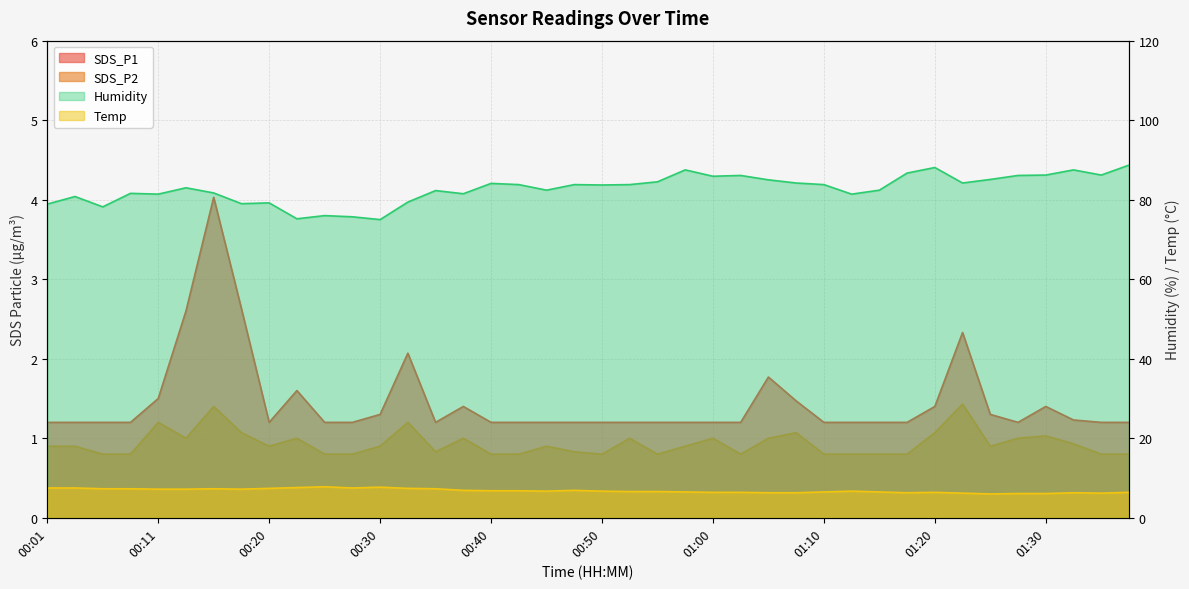

True or false: Temp and SDS_P2 cross at least once.

False